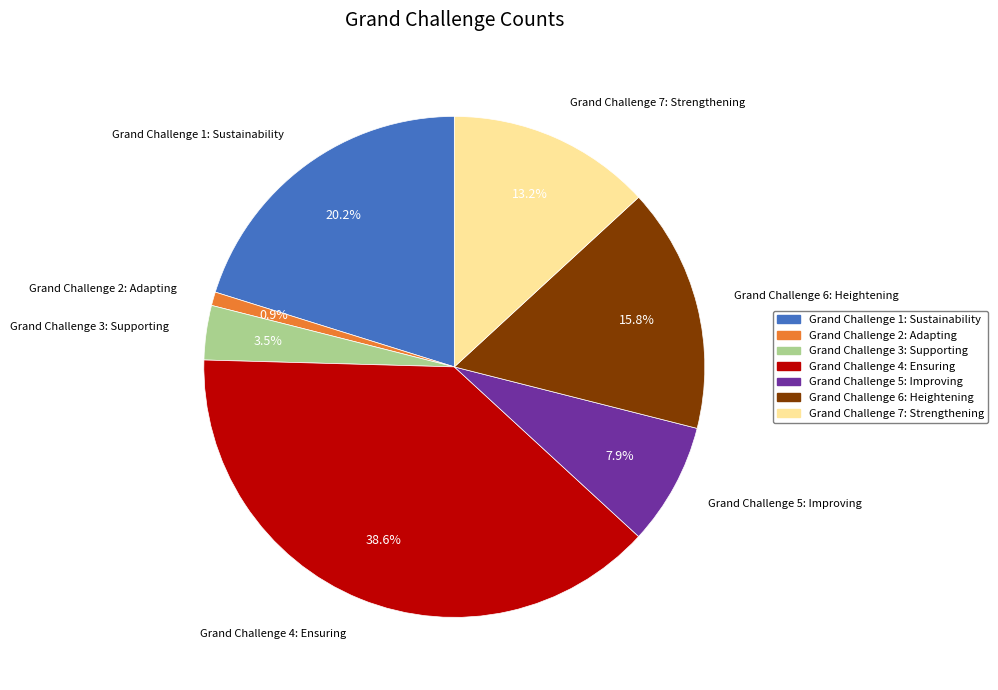

Between Grand Challenge 5: Improving and Grand Challenge 4: Ensuring, which is larger?

Grand Challenge 4: Ensuring